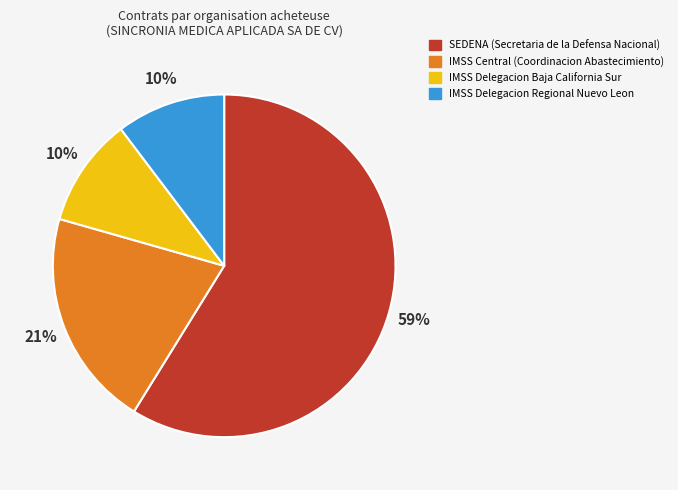

To the nearest percent, what is the difference between the largest and smallest slice percentages?

49%